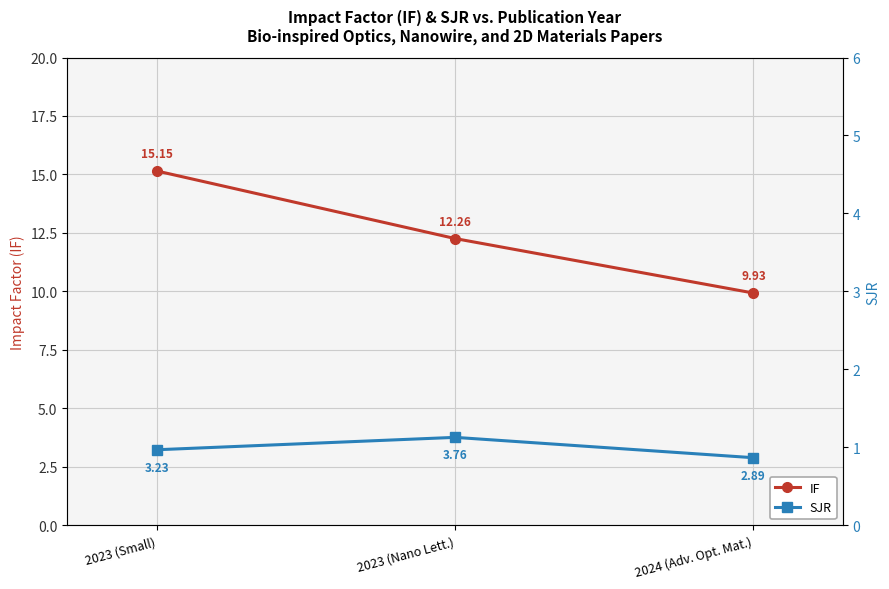

True or false: IF has a value of 12.3 at 2023 (Nano Lett.).

True